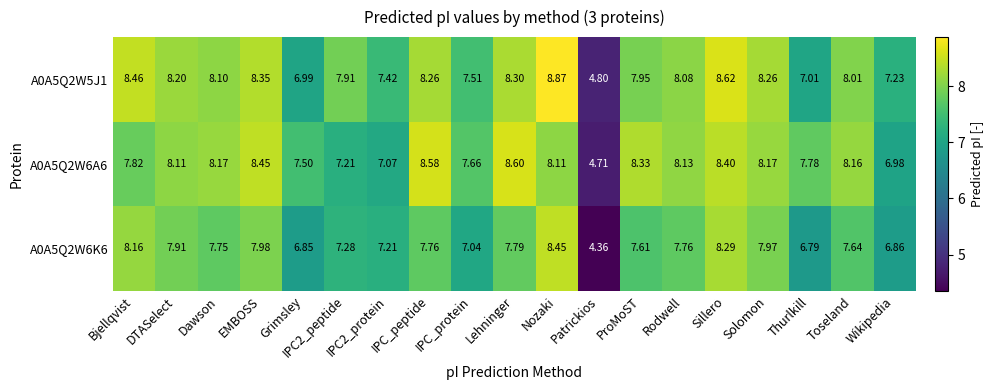

At which category is the sum across all series the highest?

Nozaki